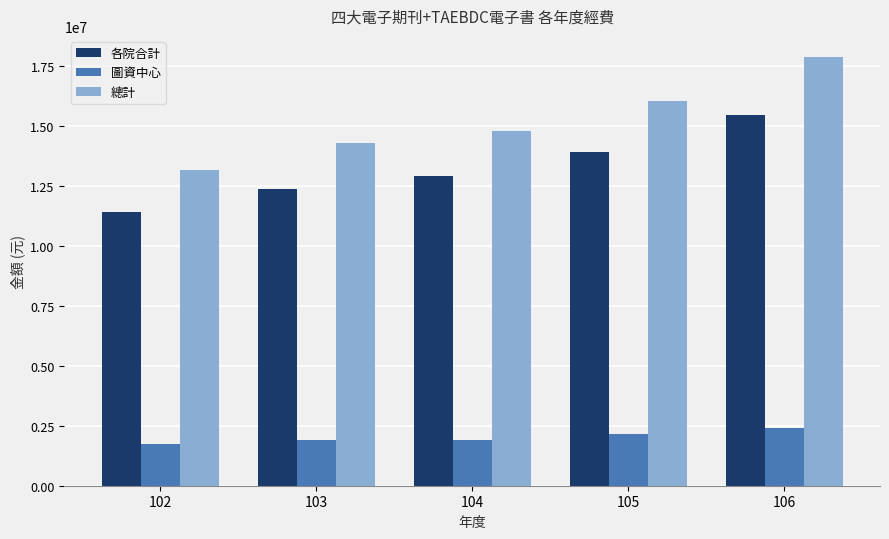

The value of 各院合計 at 105 is 4217786. True or false?

False